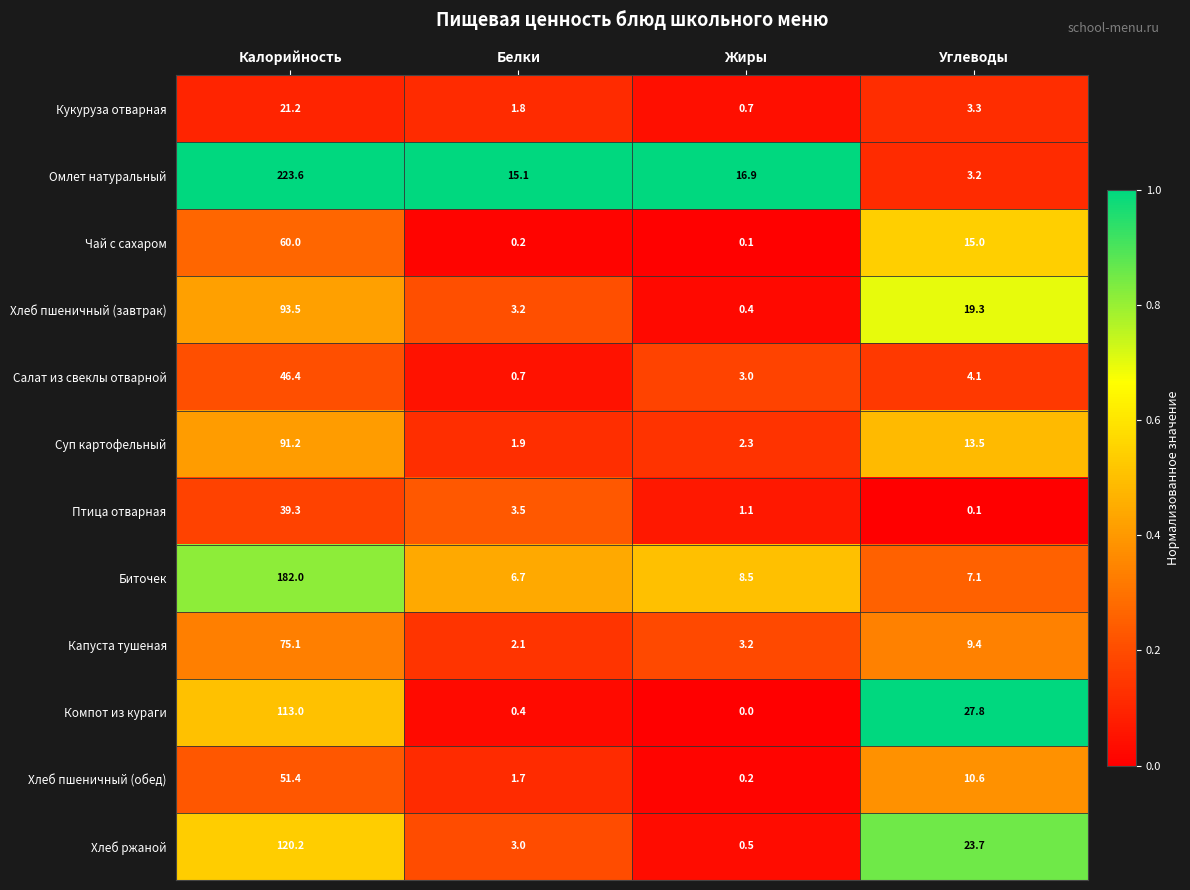

The Кукуруза отварная series shows 4.5 at Углеводы. True or false?

False